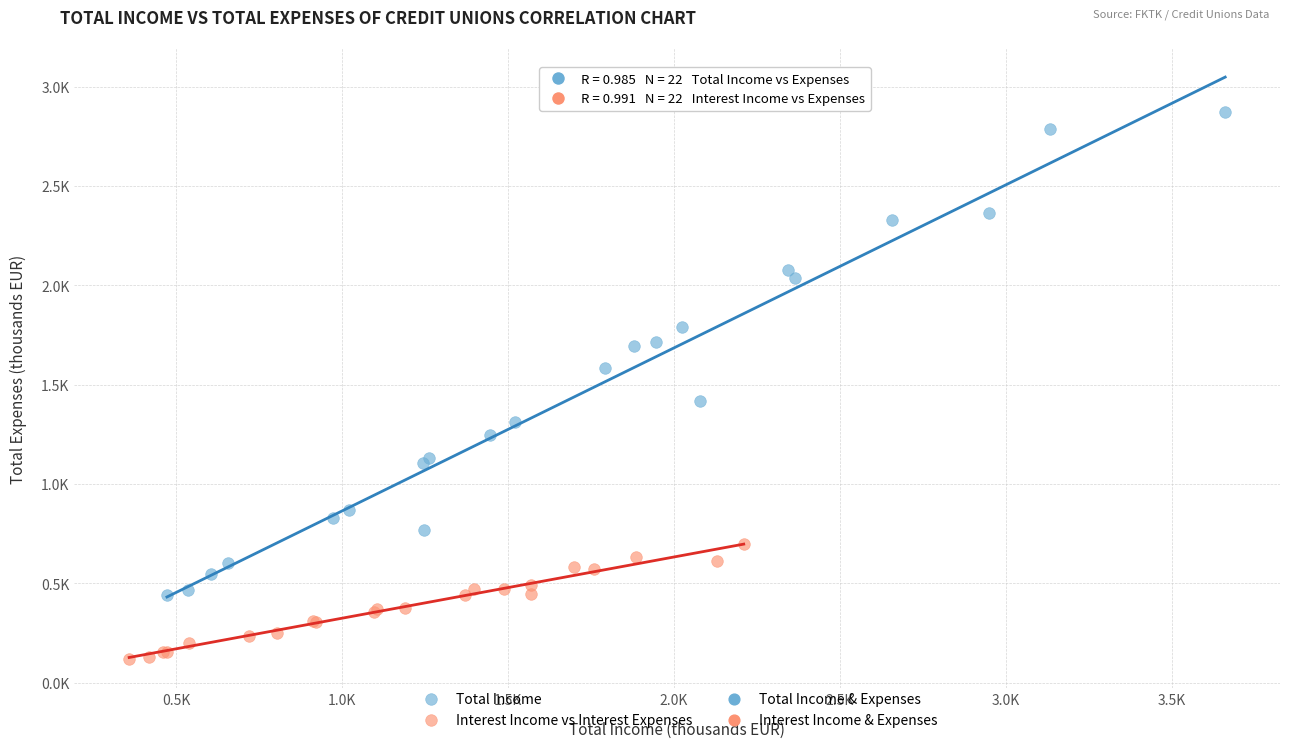

Which series contains the lowest Y value?

Interest Income vs Interest Expenses